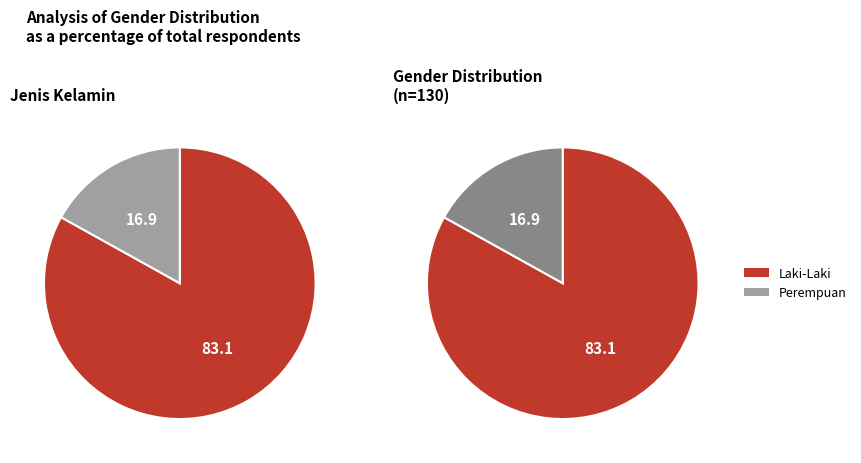

To the nearest percent, what percentage of the pie is Laki-Laki?

83%